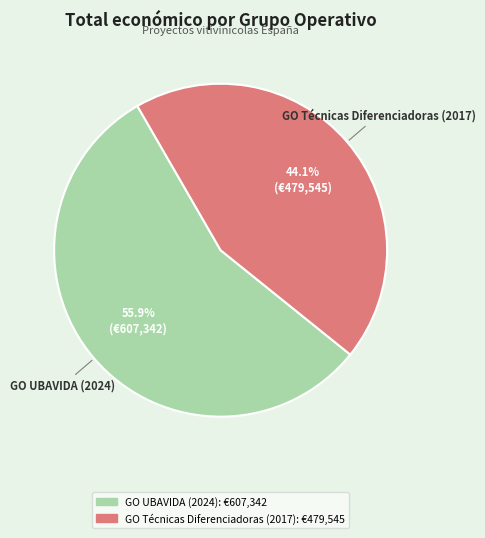

Is it true that GO UBAVIDA (2024) is 64% of the pie?

False